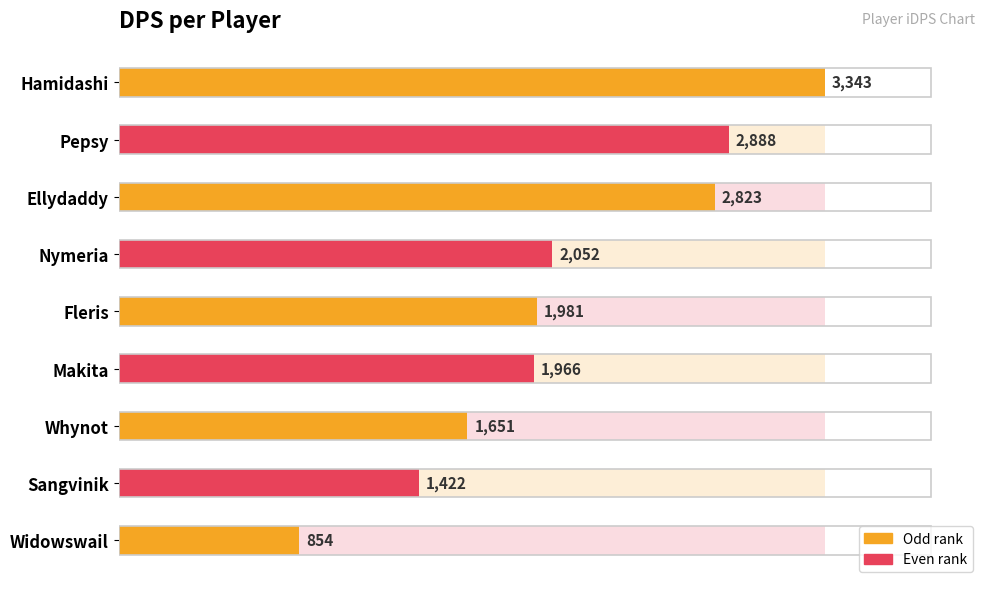

Are the bars grouped side by side (vs. stacked)?

No